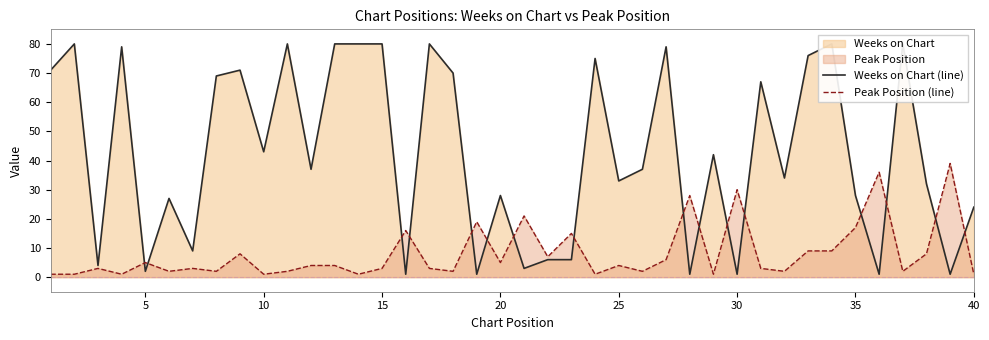

True or false: Peak Position (line) has a value of 15 at 30.

False